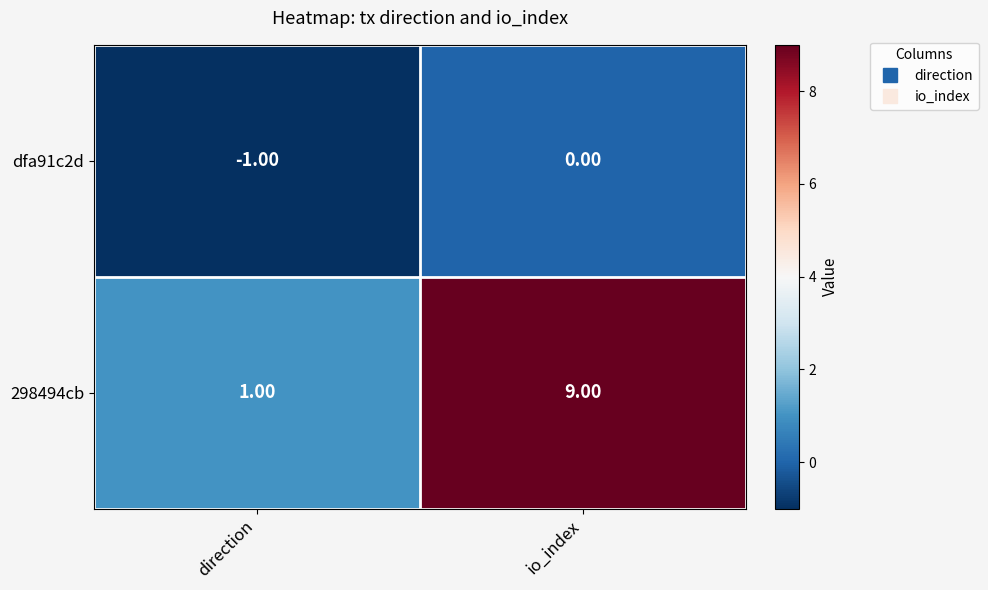

Which series changed the most between direction and io_index?

298494cb